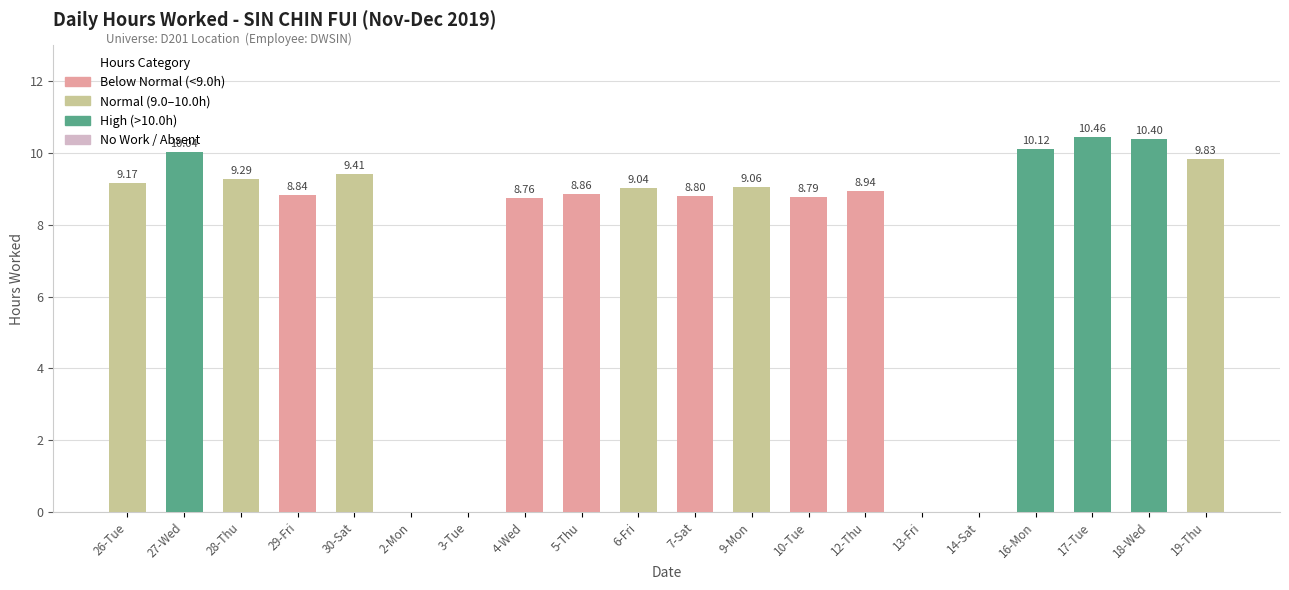

What is the change in value from 29-Fri to 16-Mon?

+1.3